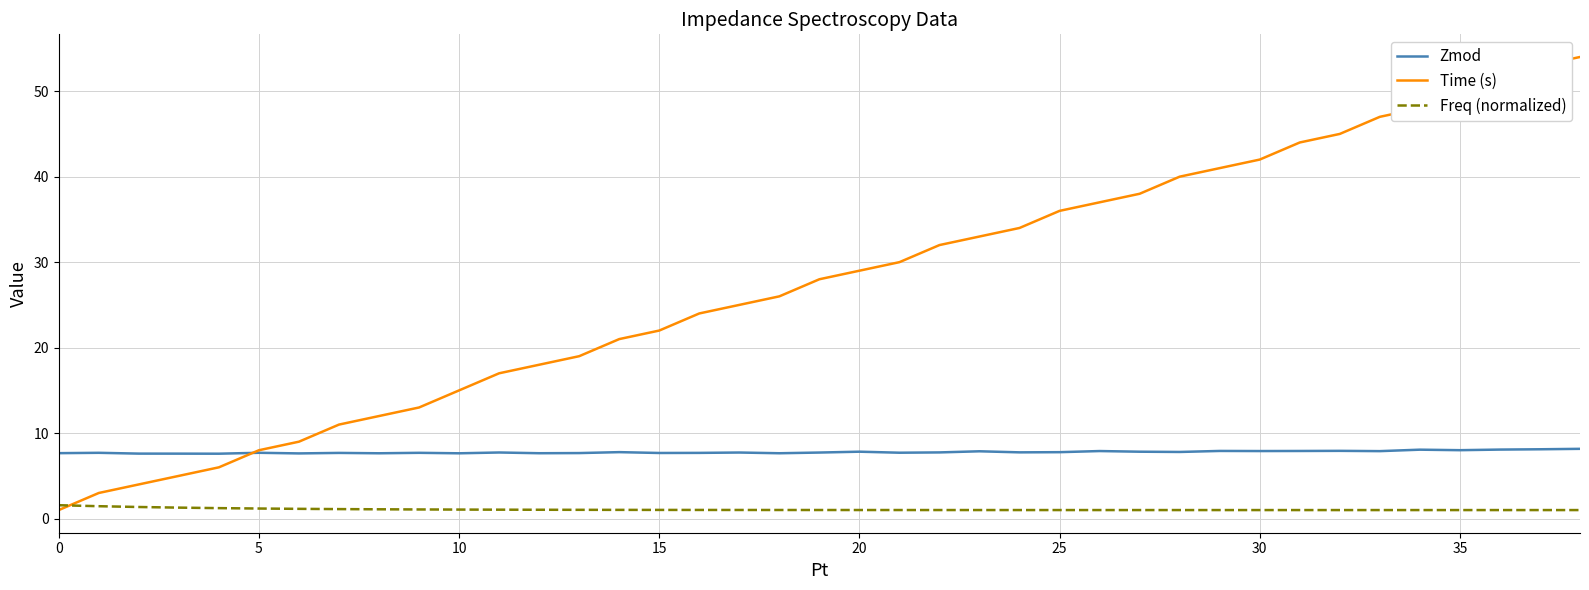

After their last crossing, which series has the higher values: Freq (normalized) or Time (s)?

Time (s)